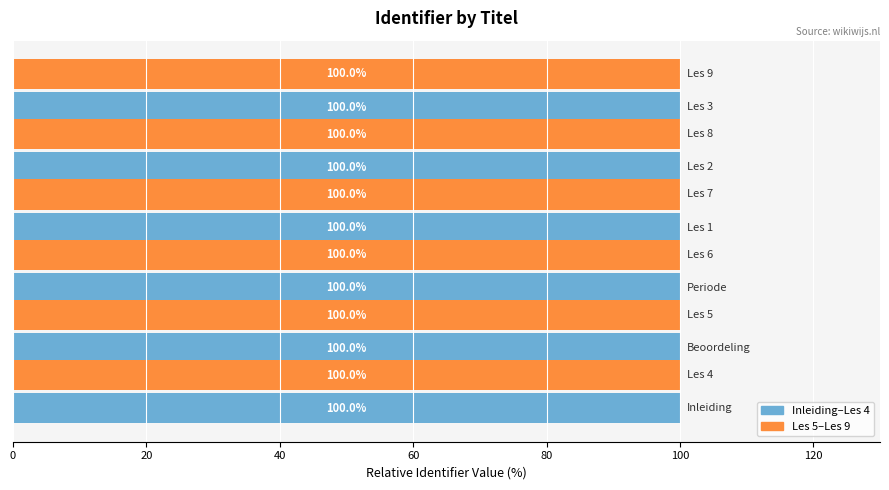

How many Inleiding–Les 4 values are between 99 and 100?

6